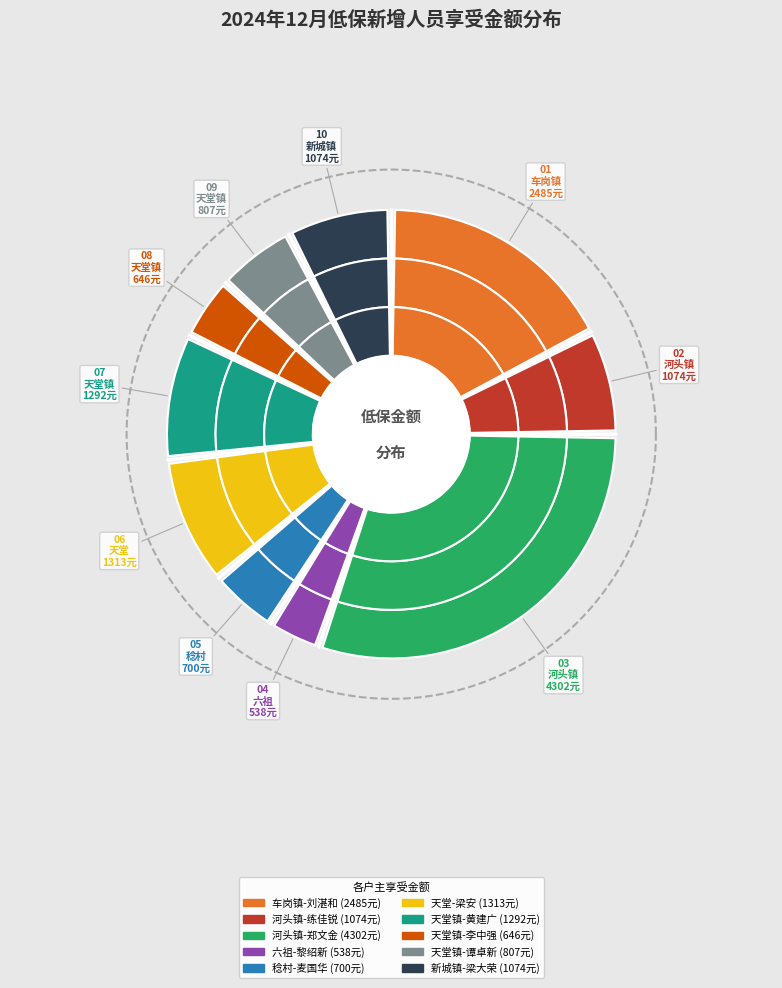

What is the ratio of the value at 河头镇-练佳锐 to the value at 车岗镇-刘湛和?

0.4